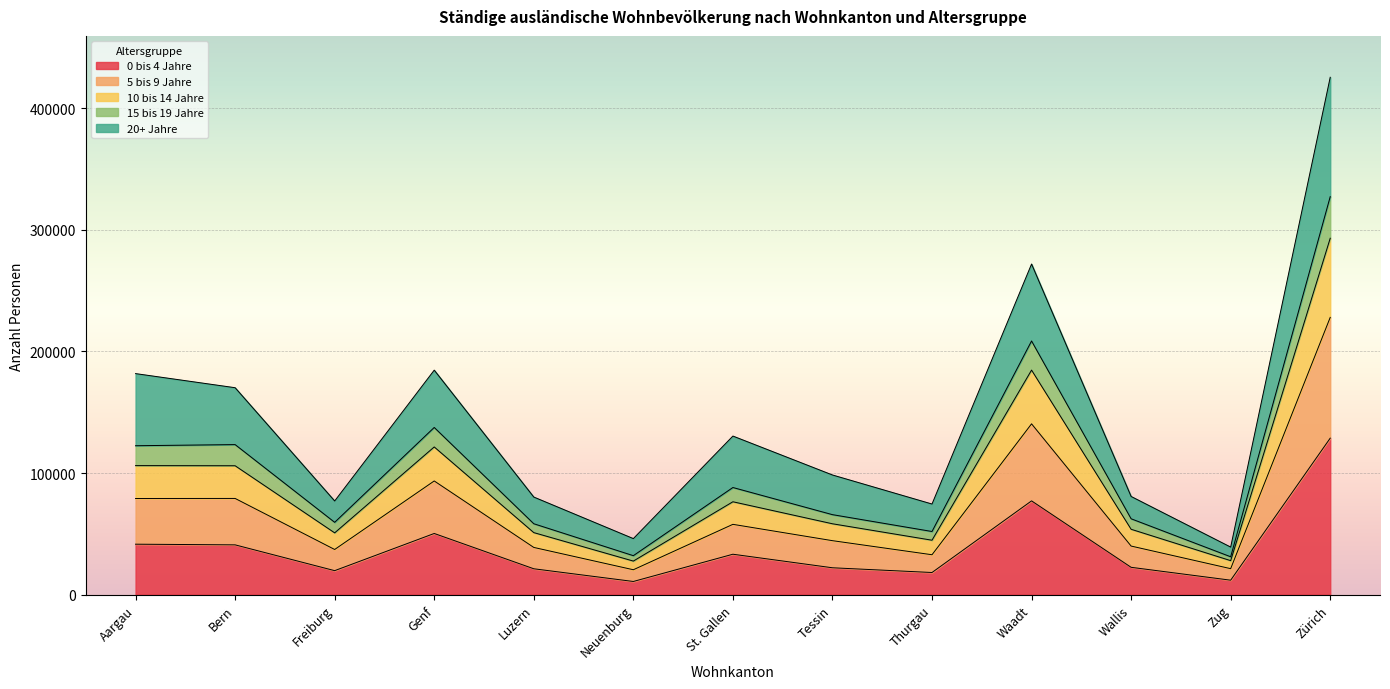

What are all the series names shown in the legend?

0 bis 4 Jahre, 5 bis 9 Jahre, 10 bis 14 Jahre, 15 bis 19 Jahre, 20+ Jahre